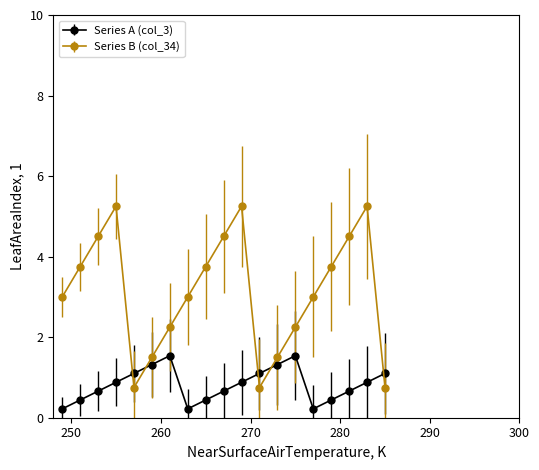

In Series B (col_34), how many points are lower than both neighbors (excluding endpoints)?

2